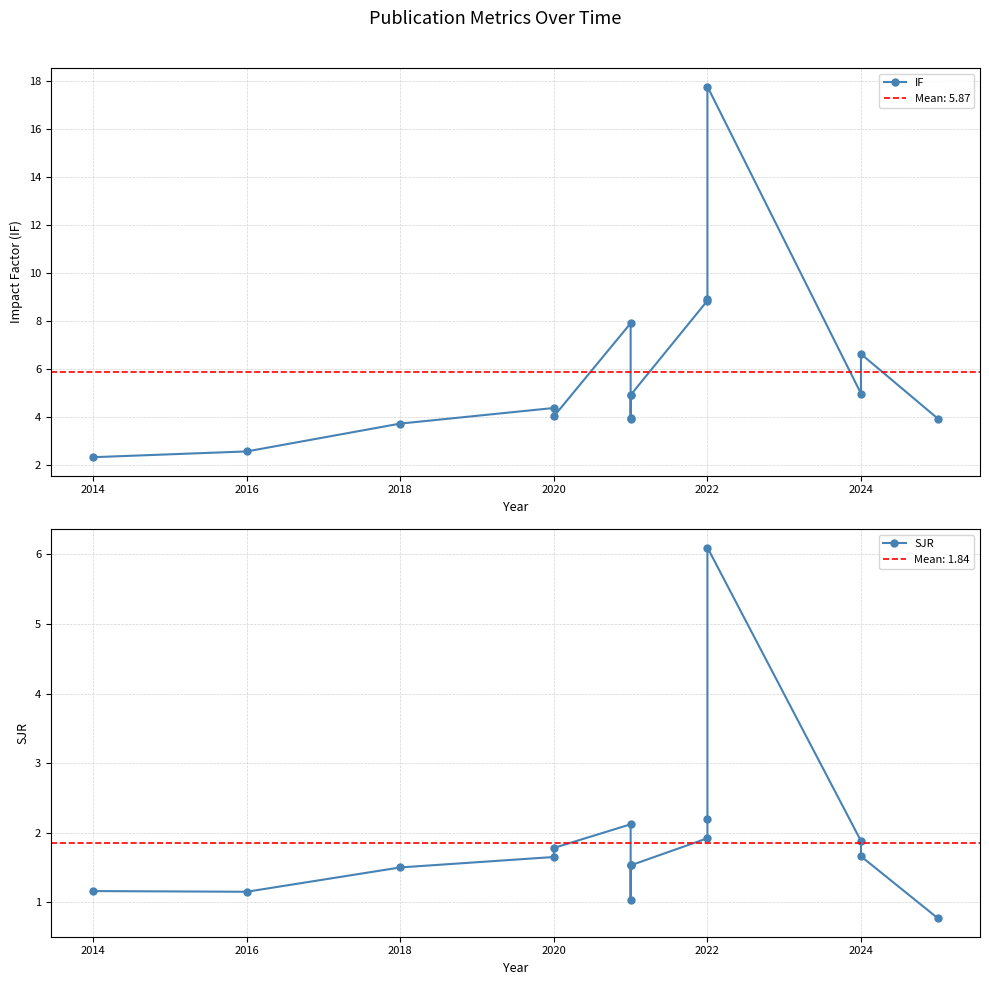

What is the label of the 15th point from the right?

2016